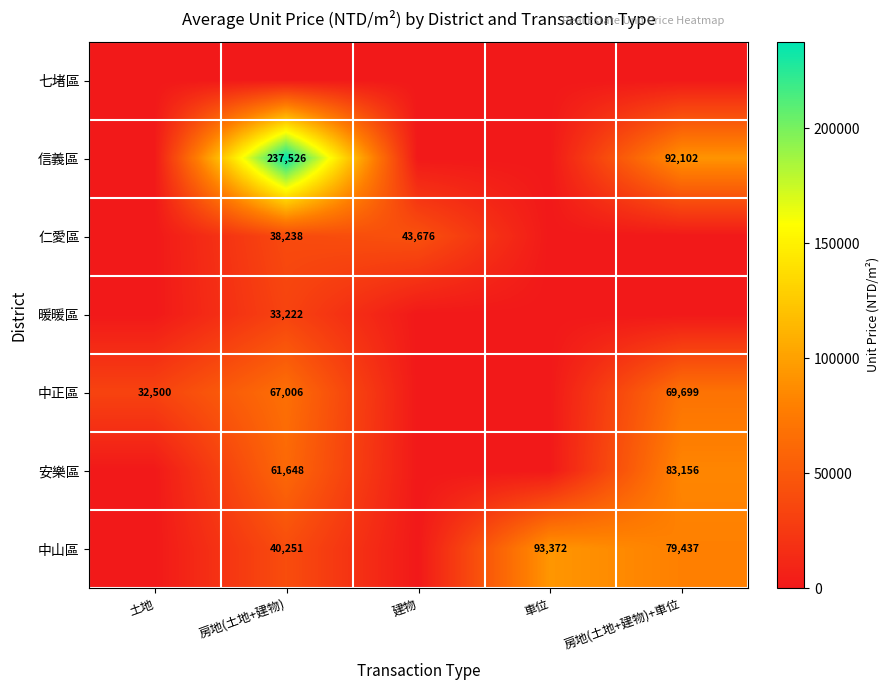

The 中山區 series shows 40251 at 房地(土地+建物). True or false?

True